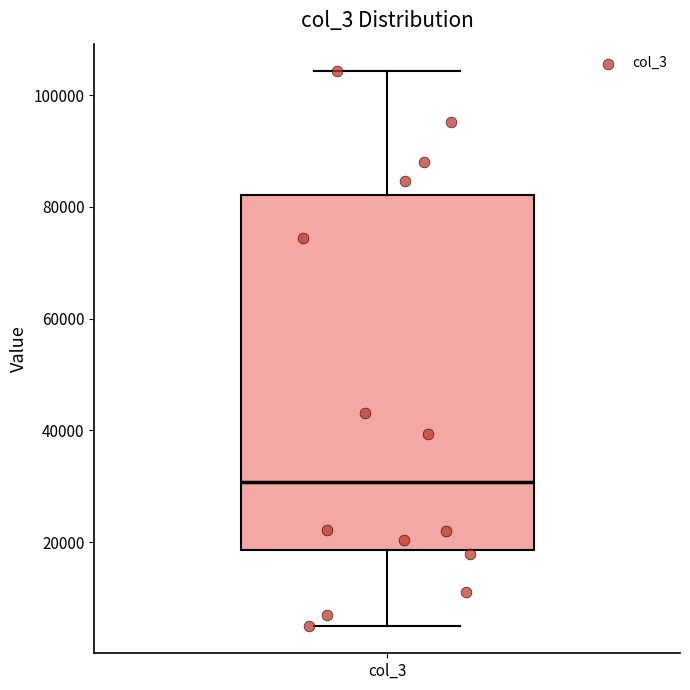

Where is the upper edge of the box for col_3 on the y-axis? The values are not printed on the chart, so give them approximately, as read against the axis.

82000